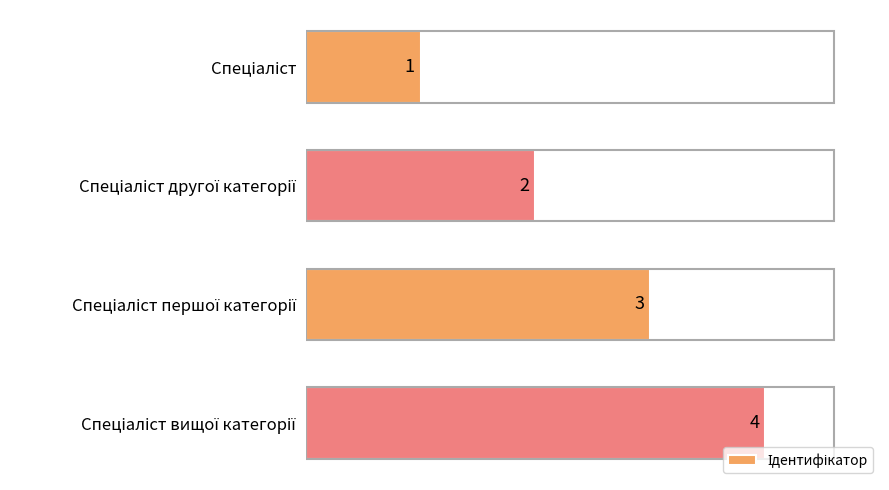

What is the difference between the maximum and minimum values?

3